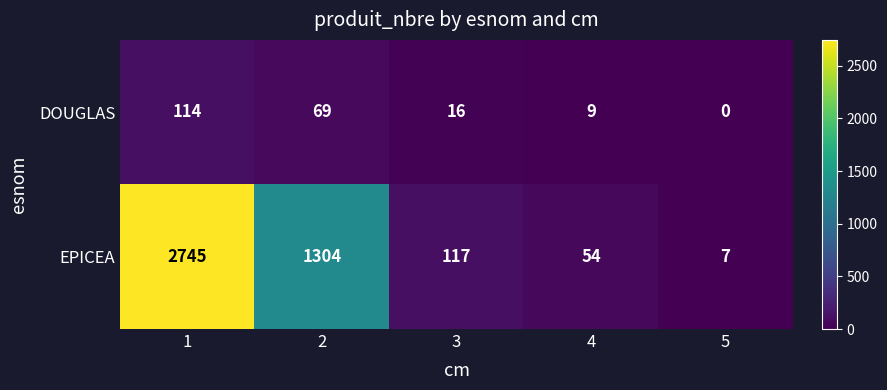

What is the approximate value of EPICEA at 1, to the nearest 50?

2750